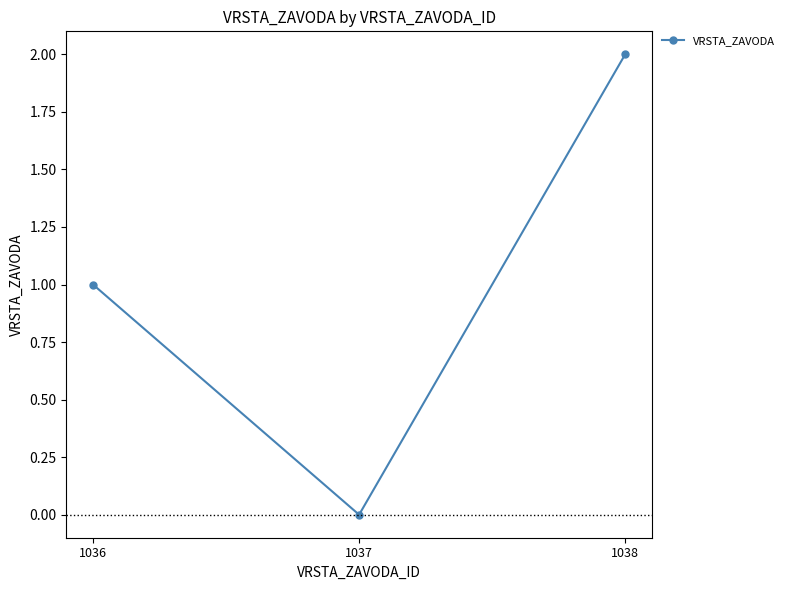

How many values are above zero?

2